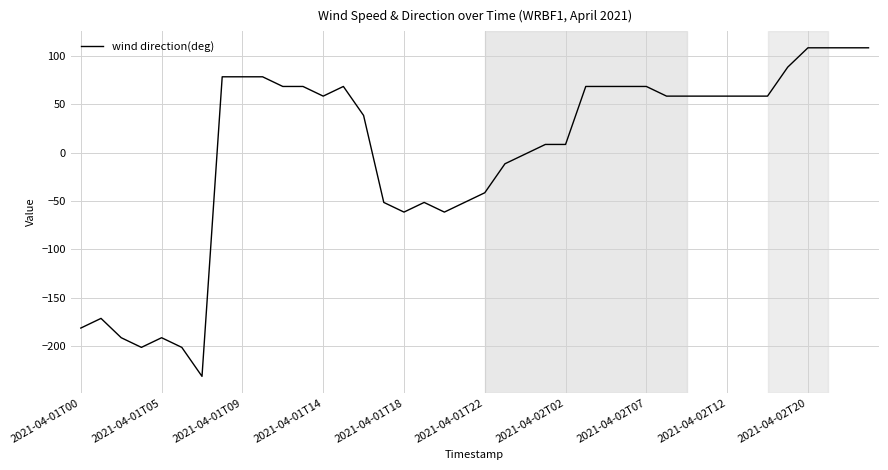

What is the maximum value shown in the chart?

108.5